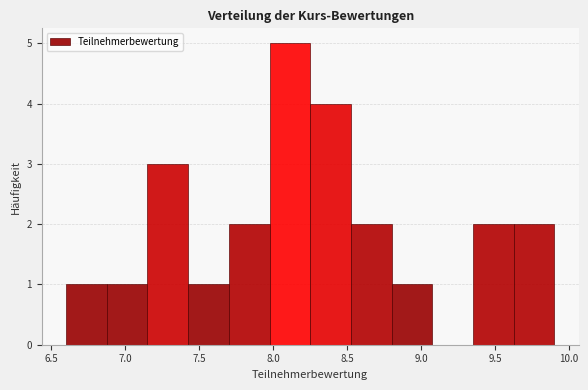

Reading left to right, list every bar in this chart as the range it spans on the x-axis followed by its height. Neither the bar edges nor the heights are printed on the chart, so give them approximately, as read against the axes.

6.600 to 6.875: 1
6.875 to 7.150: 1
7.150 to 7.425: 3
7.425 to 7.700: 1
7.700 to 7.975: 2
7.975 to 8.250: 5
8.250 to 8.525: 4
8.525 to 8.800: 2
8.800 to 9.075: 1
9.075 to 9.350: 0
9.350 to 9.625: 2
9.625 to 9.900: 2